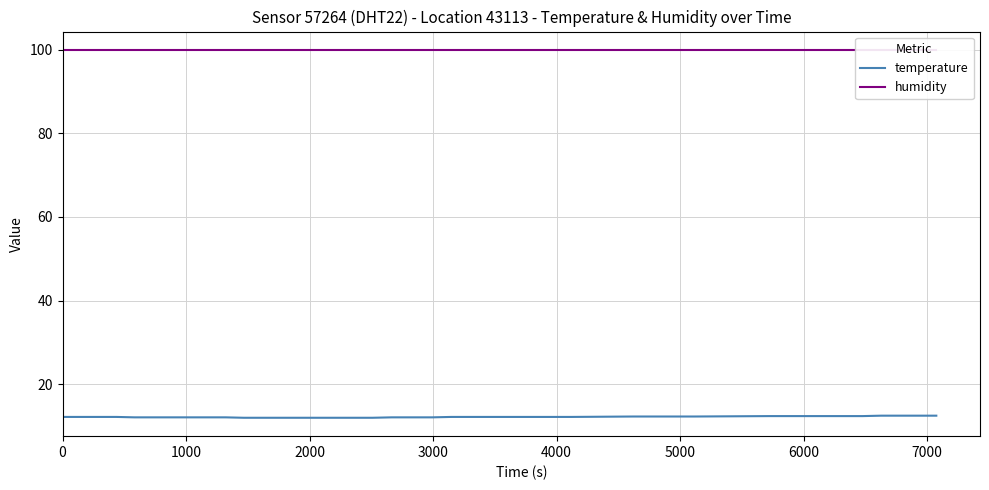

What is the minimum value for temperature?

12.0